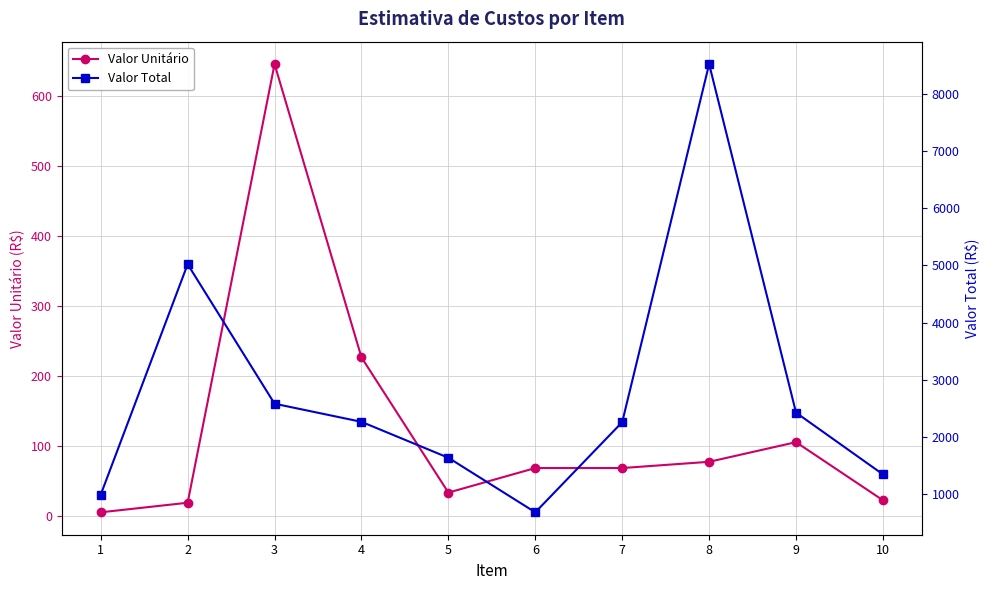

What is the minimum value shown in the chart?

5.3